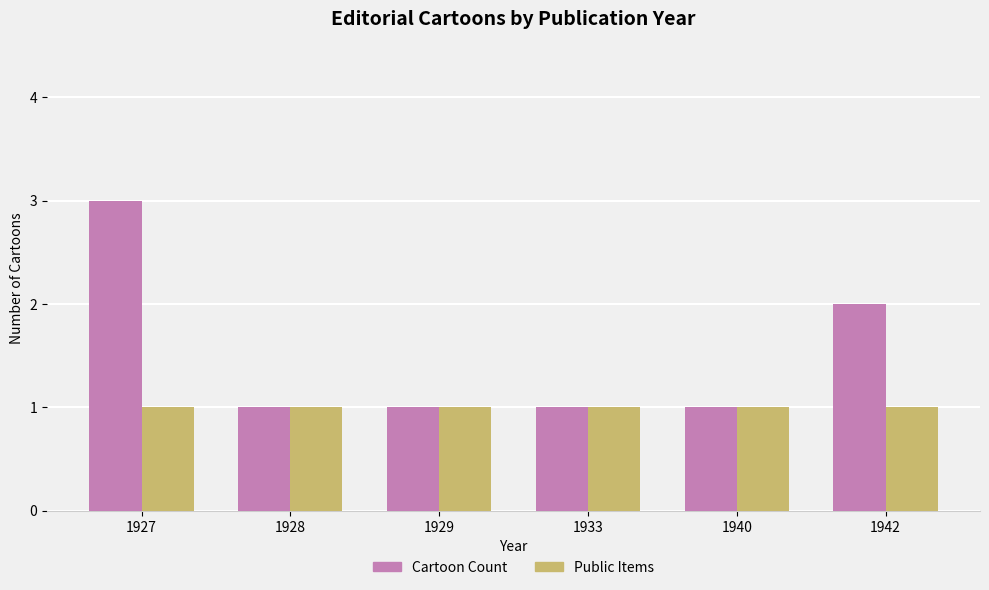

Which series has the largest total across all categories?

Cartoon Count